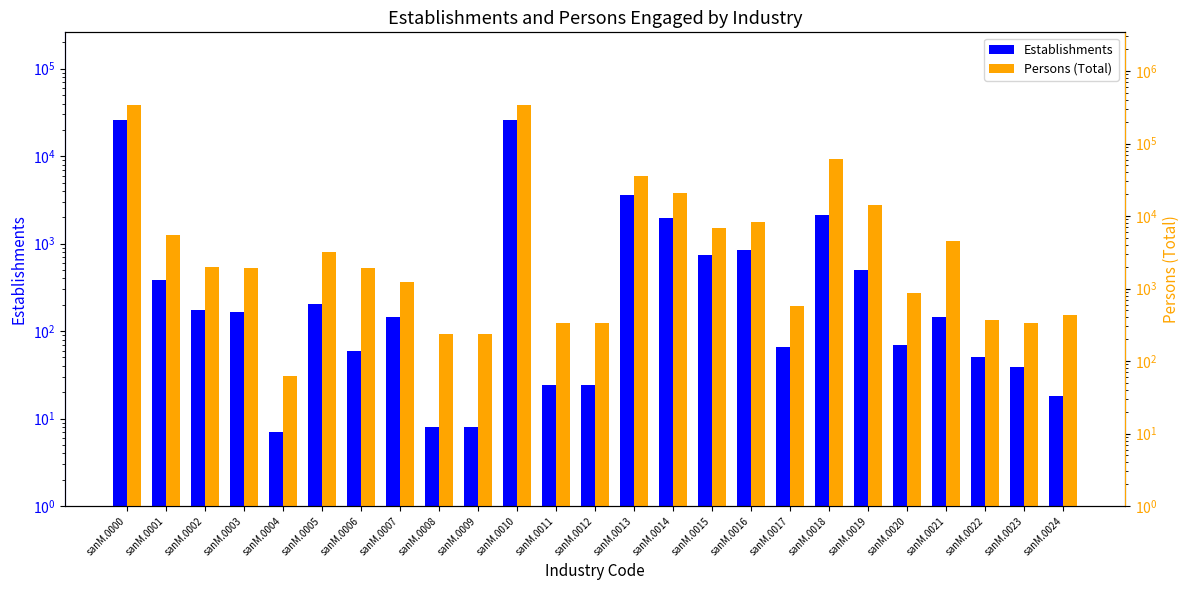

What is the value of the Persons (Total) bar at the 20th from the left?

14253